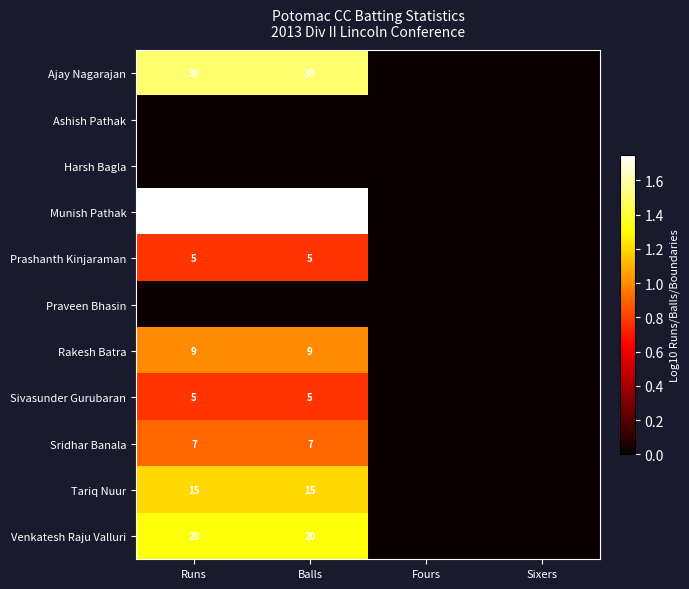

Is the value of Rakesh Batra at Balls greater than the value of Sridhar Banala at Runs?

Yes